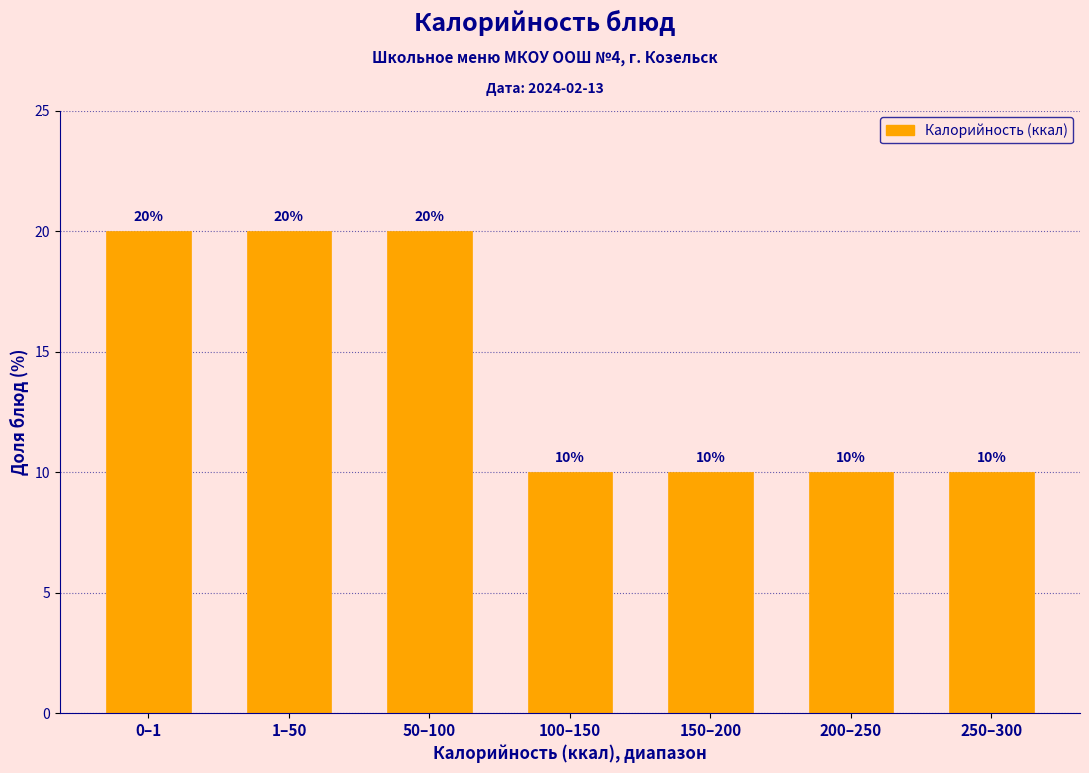

Reading left to right, extract all data points from this chart.

0–1=20	1–50=20	50–100=20	100–150=10	150–200=10	200–250=10	250–300=10